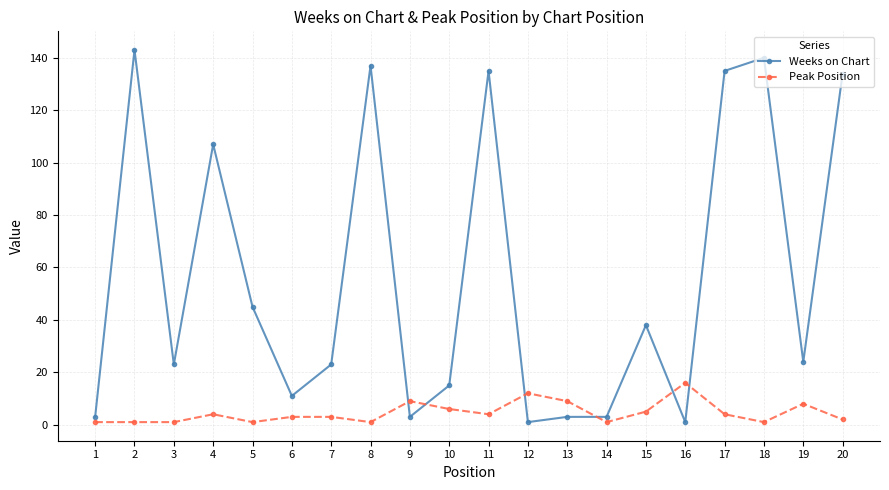

True or false: Peak Position has more than 2 interior local peaks.

True